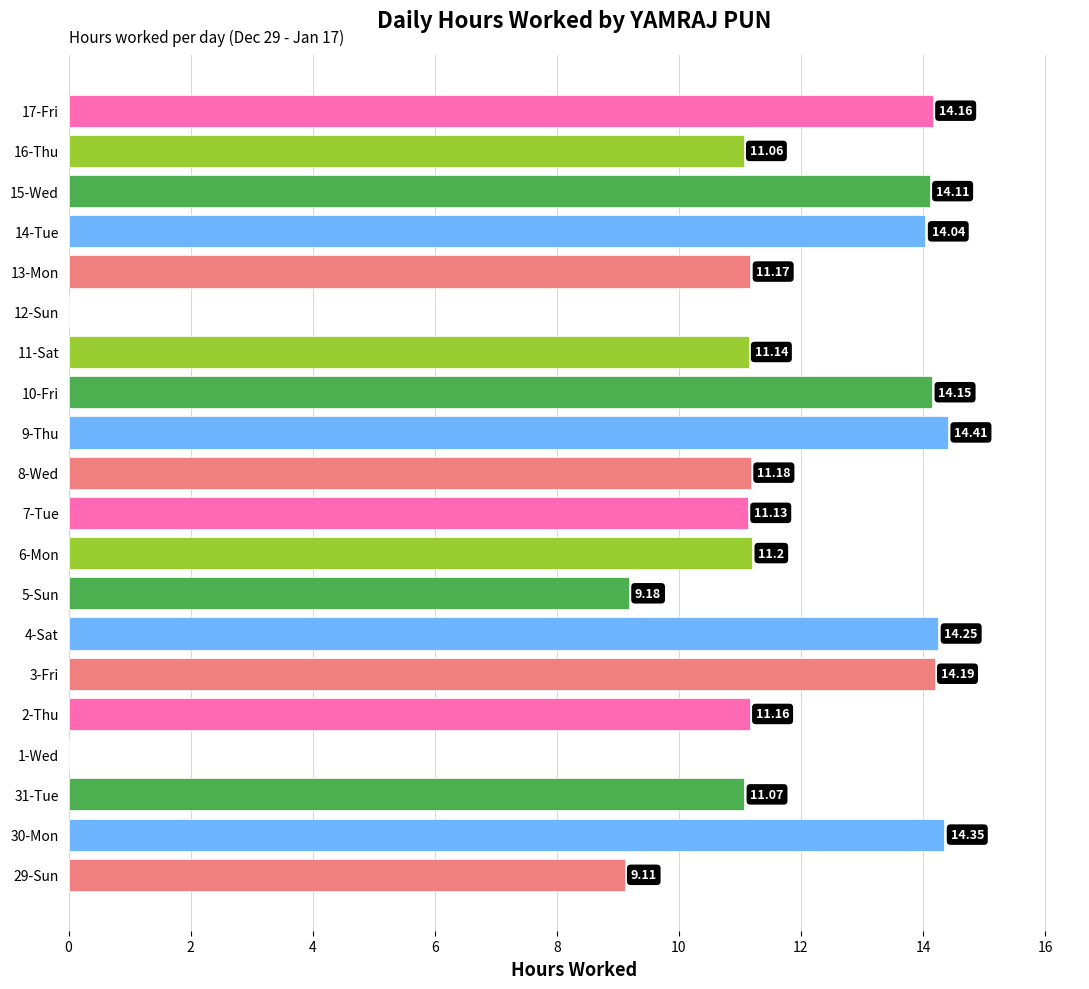

What is the change in value from 11-Sat to 12-Sun?

-11.1